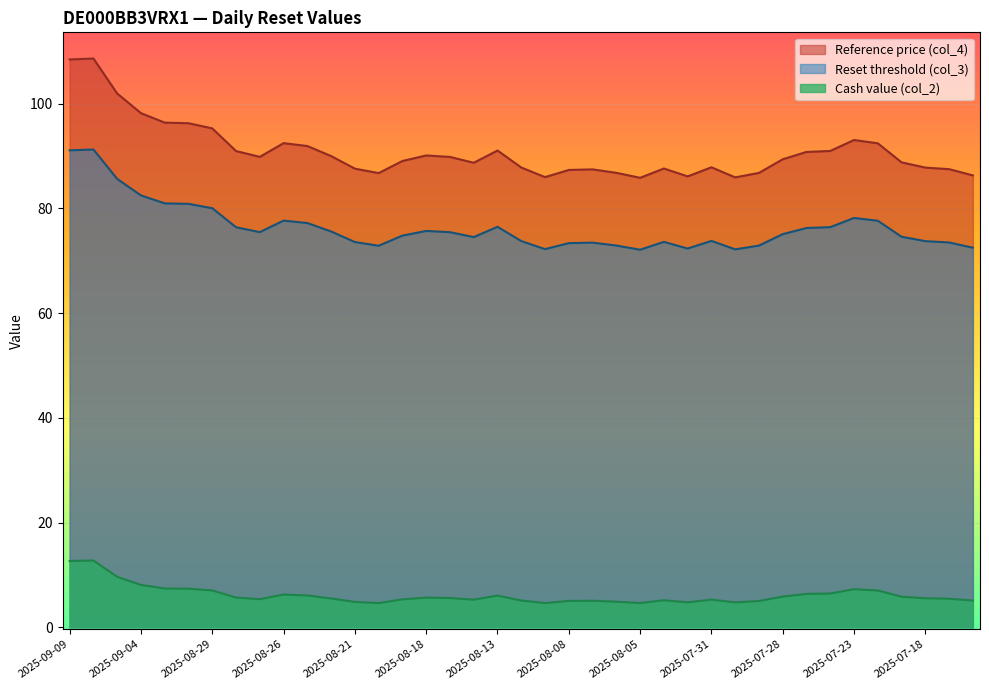

Where is Cash value (col_2) nearest to the value 8?

2025-09-04